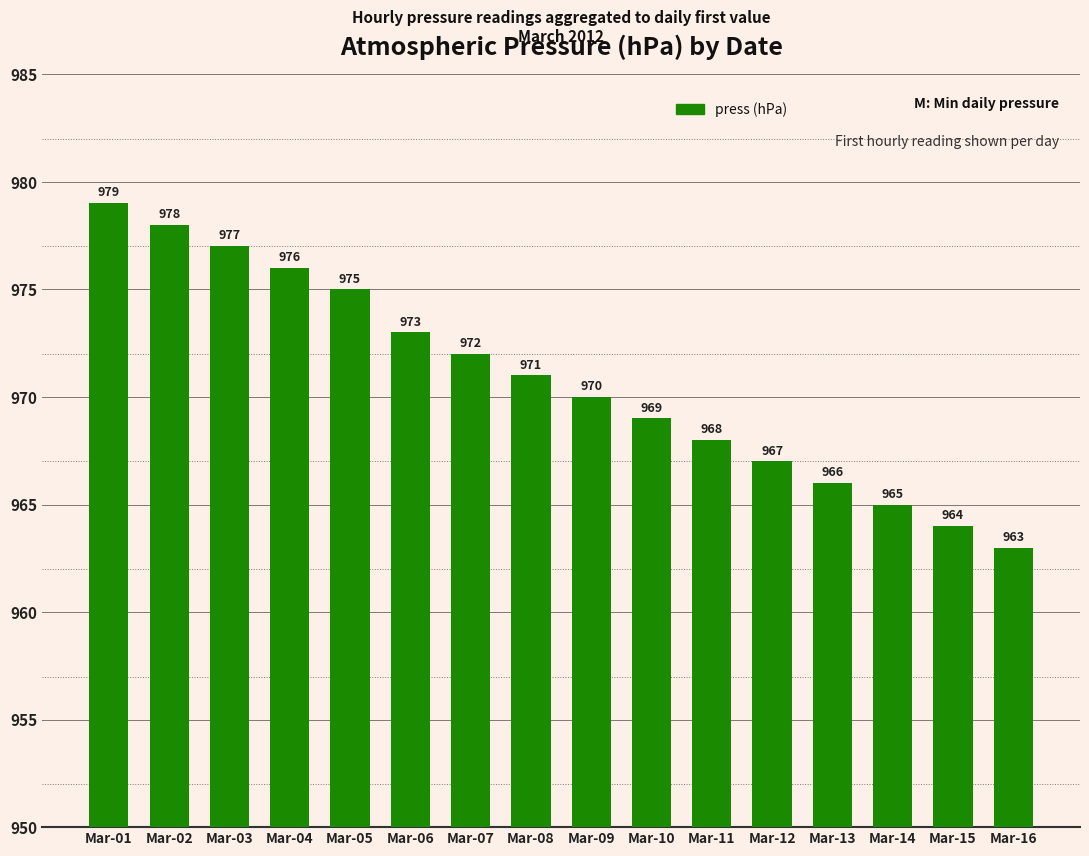

Which category has the highest value across all series?

Mar-01